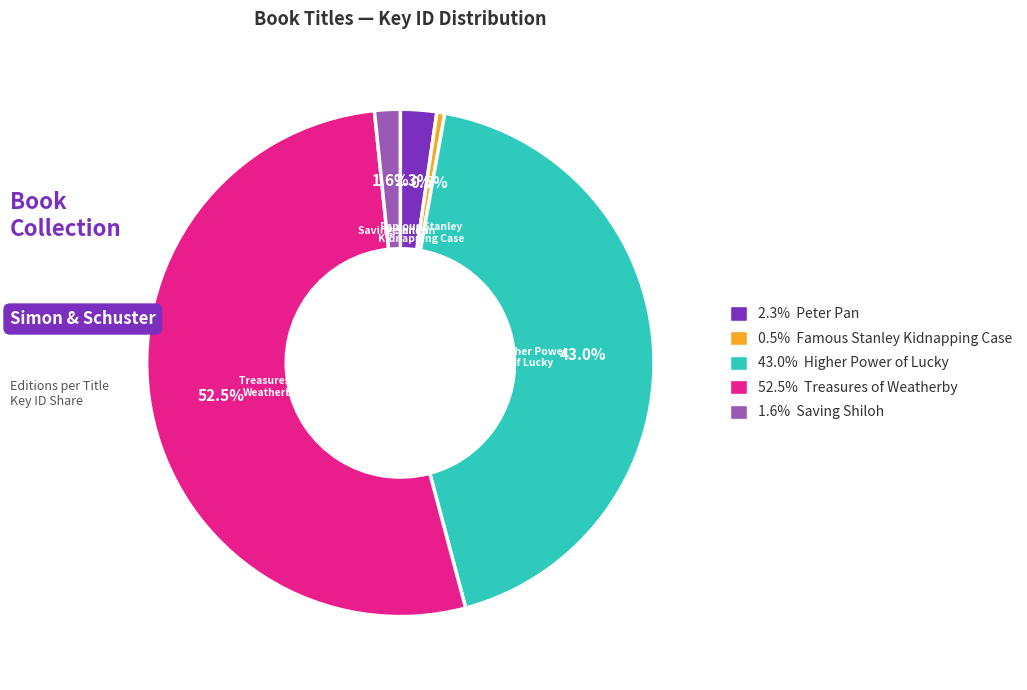

Is there any slice that represents more than half of the pie?

Yes